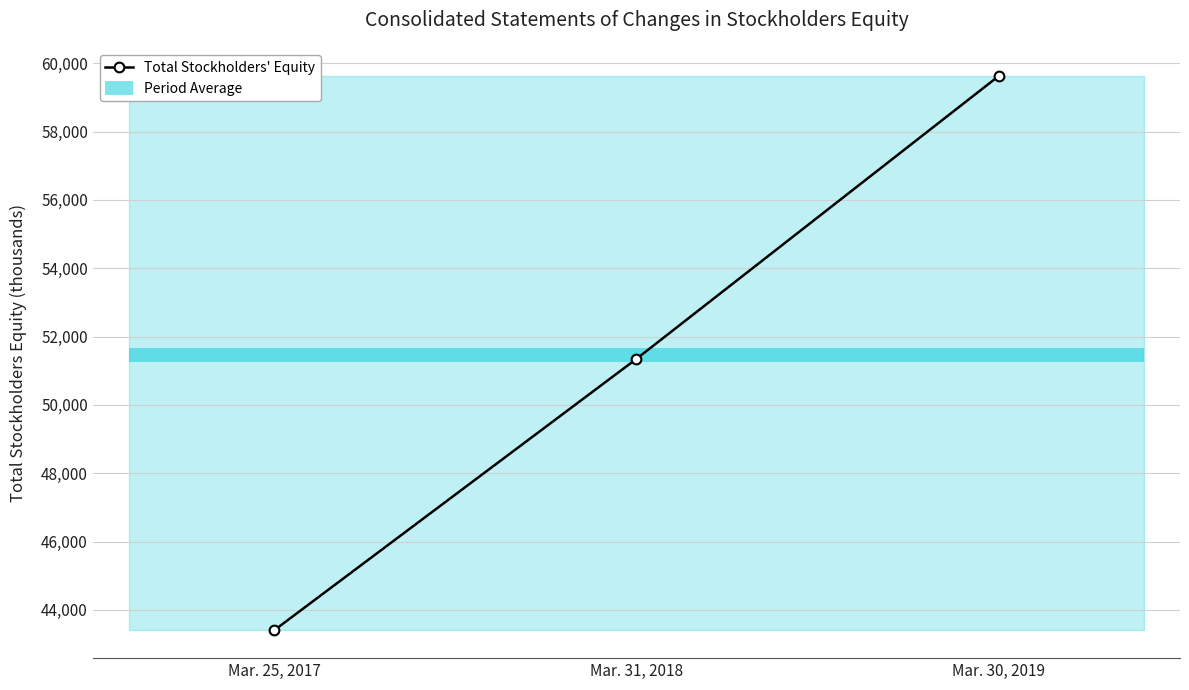

What is the value of the 3rd point from the left?

59630